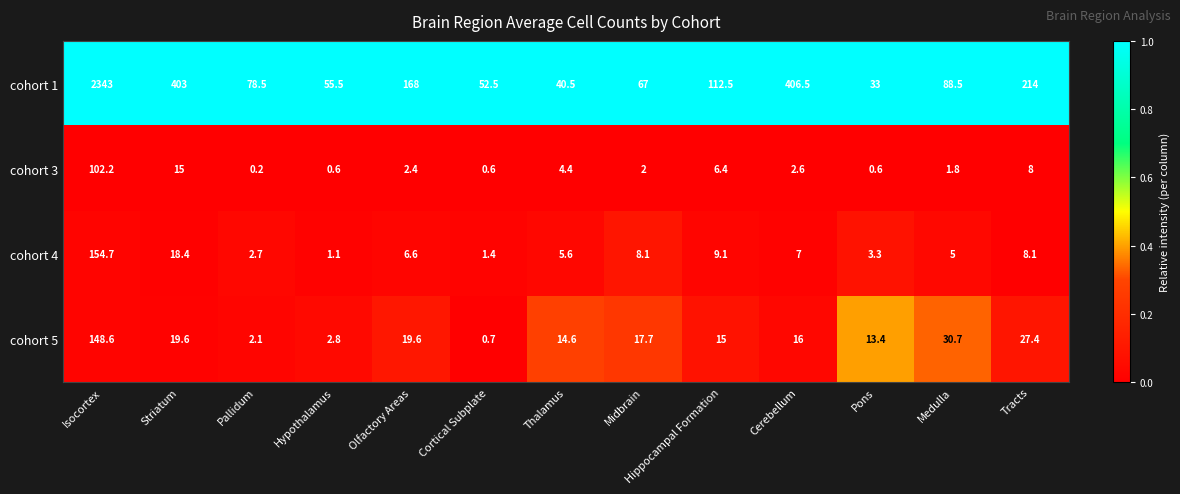

List the series in order of their peak value, lowest first.

cohort 3, cohort 5, cohort 4, cohort 1